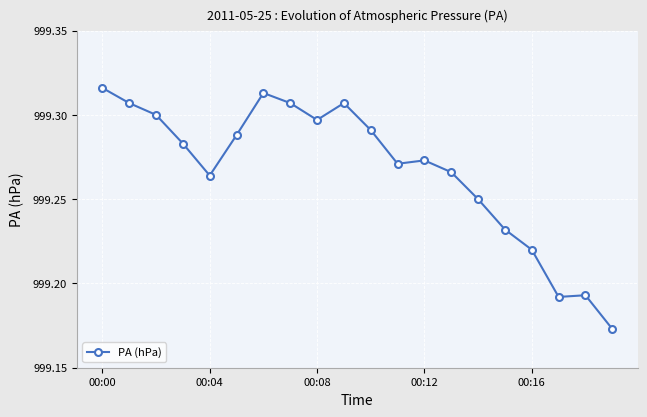

How many values are between 999 and 1000?

20